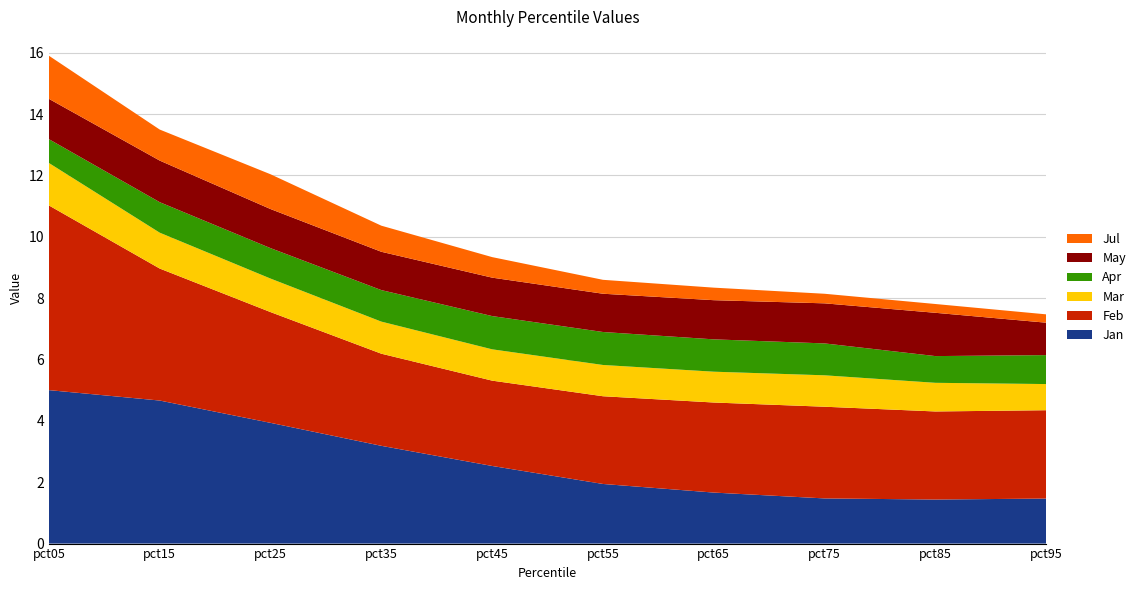

Reading right to left, list all the values displayed in this chart.

Jan: 1.5	1.4	1.5	1.7	1.9	2.5	3.2	3.9	4.7	5.0
Feb: 2.9	2.9	3.0	2.9	2.9	2.8	3.0	3.6	4.3	6.0
Mar: 0.9	0.9	1.0	1.0	1.0	1.0	1.0	1.1	1.2	1.4
Apr: 0.9	0.9	1.0	1.1	1.1	1.1	1.0	1.0	1.0	0.8
May: 1.1	1.4	1.3	1.3	1.2	1.3	1.2	1.3	1.4	1.3
Jul: 0.3	0.3	0.3	0.4	0.5	0.7	0.9	1.1	1.0	1.4